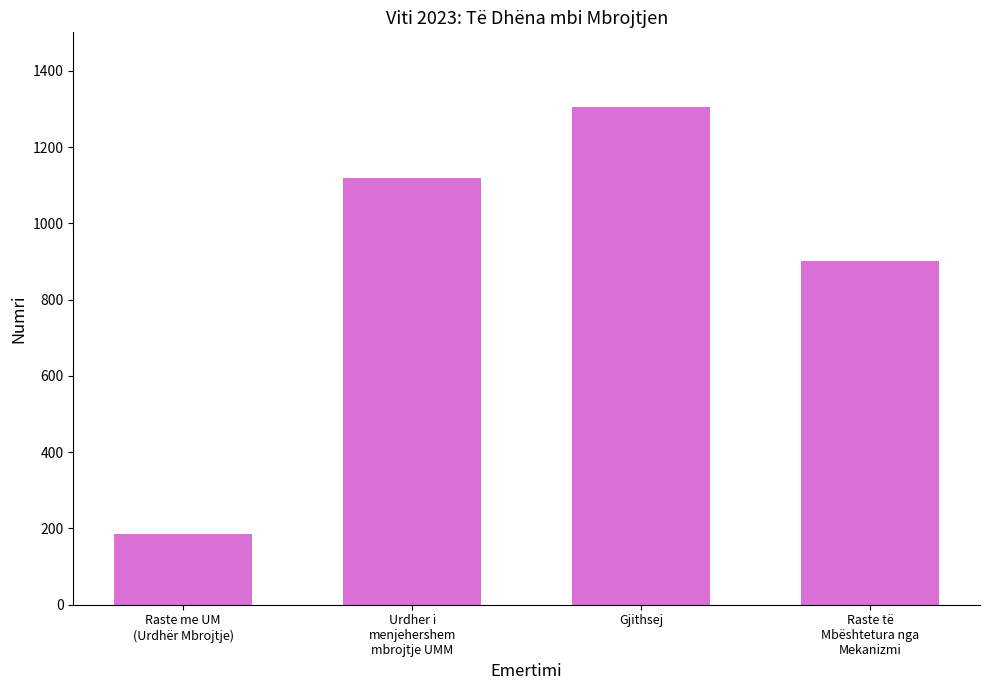

Where is the data nearest to the value 745?

Raste të
Mbështetura nga
Mekanizmi